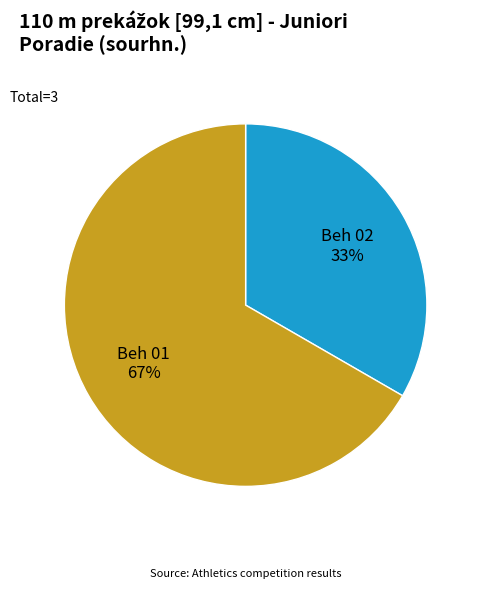

Which slice represents more than half of the pie?

Beh 01